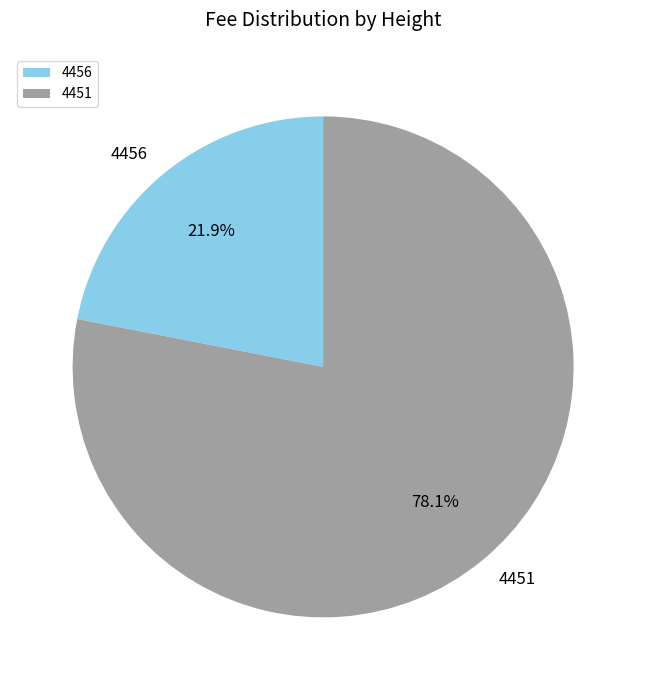

Between 4456 and 4451, which is larger?

4451